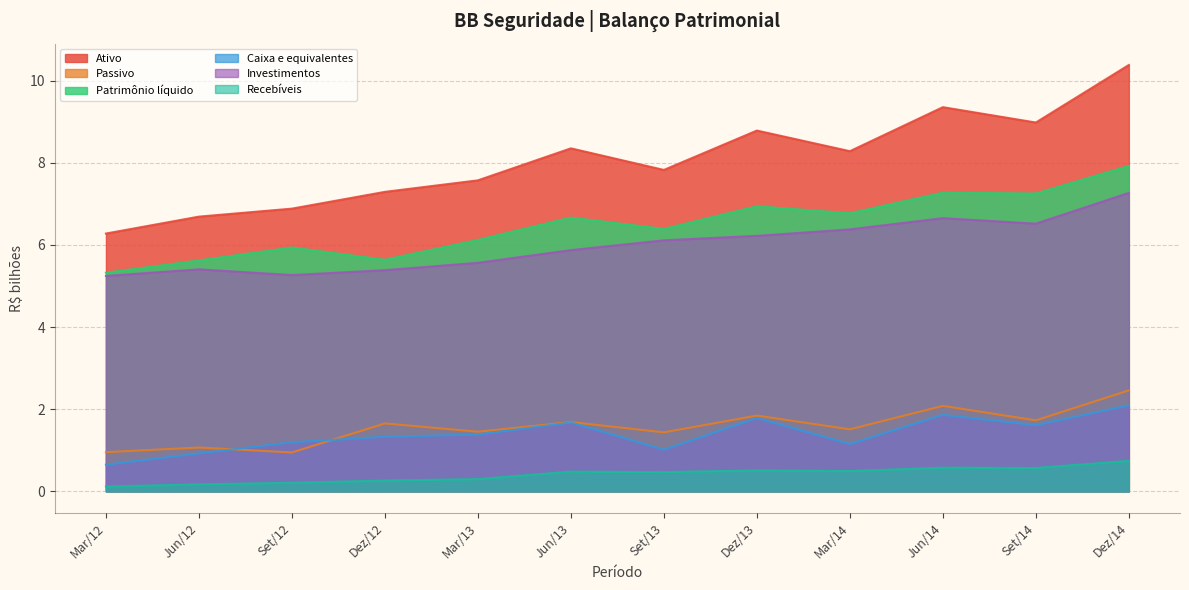

What is the average value of the Caixa e equivalentes series?

1.4